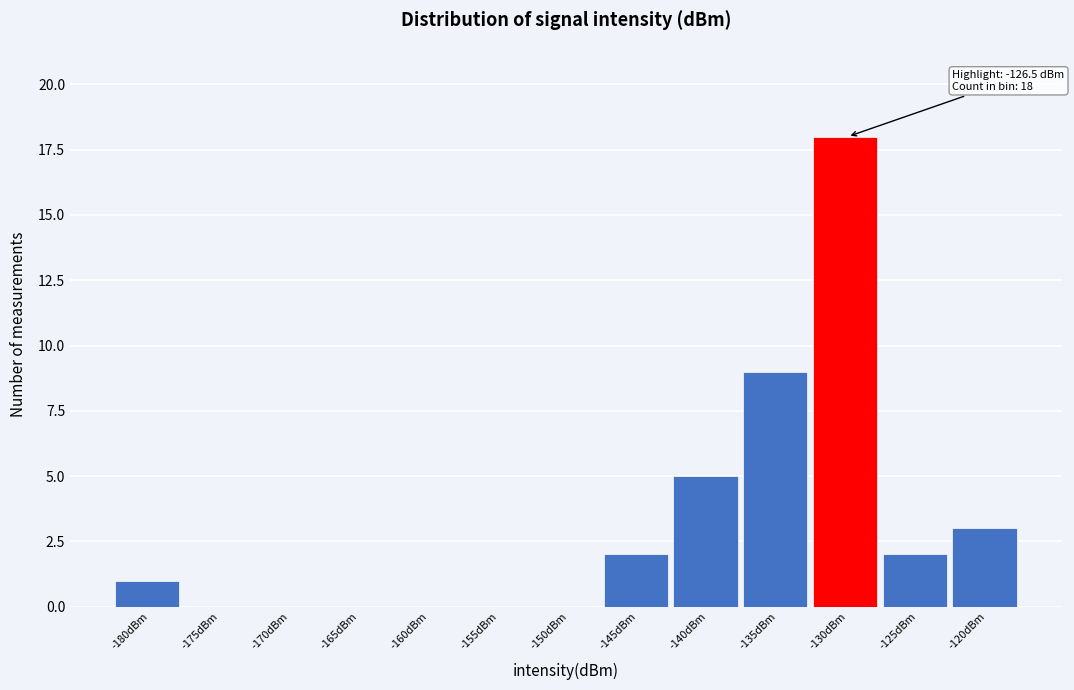

Reading left to right, extract all data points from this chart.

-180dBm=1	-175dBm=0	-170dBm=0	-165dBm=0	-160dBm=0	-155dBm=0	-150dBm=0	-145dBm=2	-140dBm=5	-135dBm=9	-130dBm=18	-125dBm=2	-120dBm=3